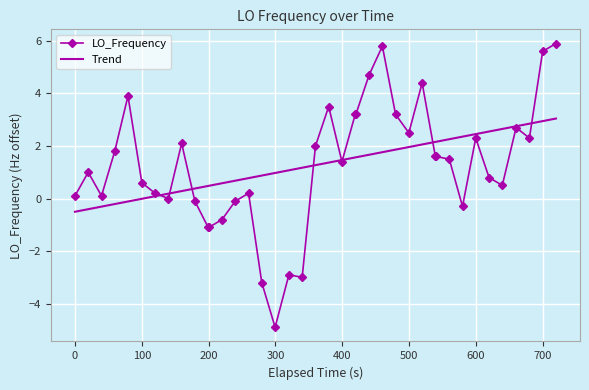

What is the maximum value for Trend?

3.0